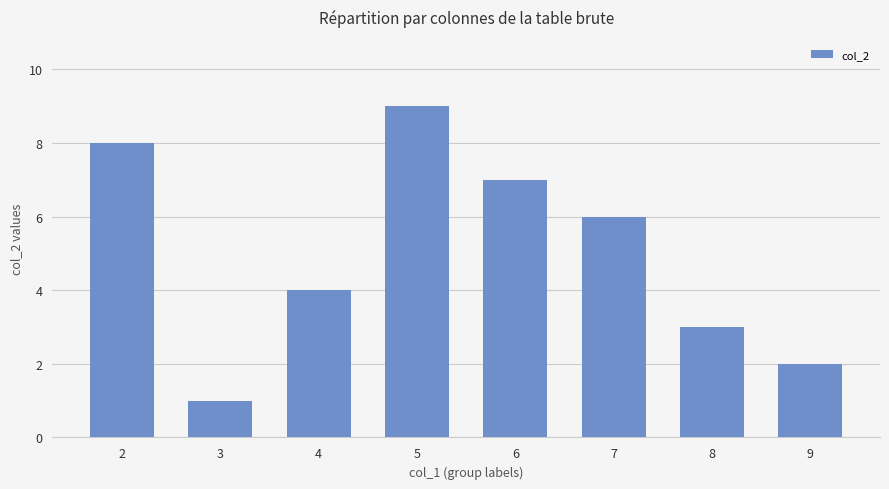

What value does the data have at 3?

1